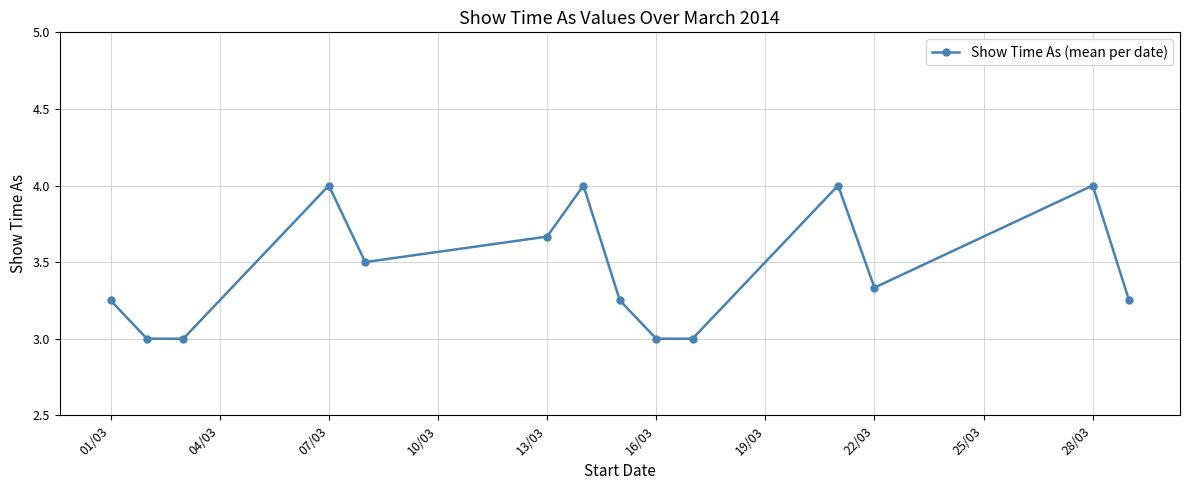

What is the minimum value shown in the chart?

3.0